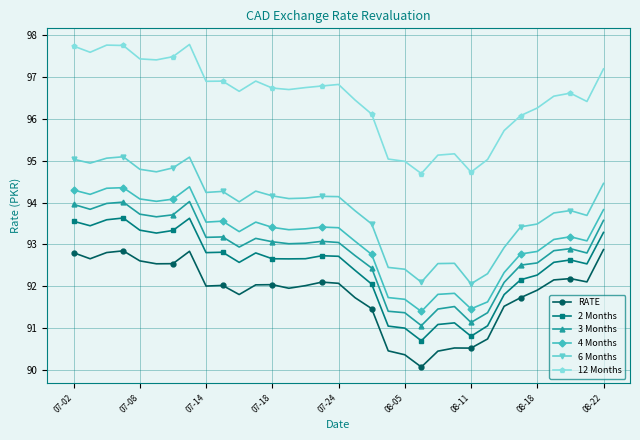

How many values in the 3 Months series exceed 93?

17